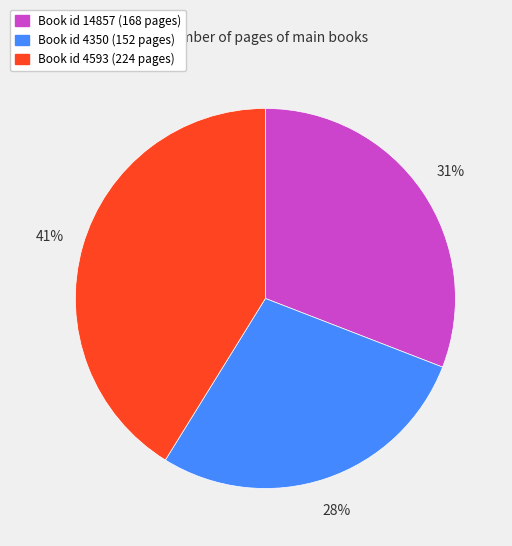

Is there a majority slice in this chart?

No